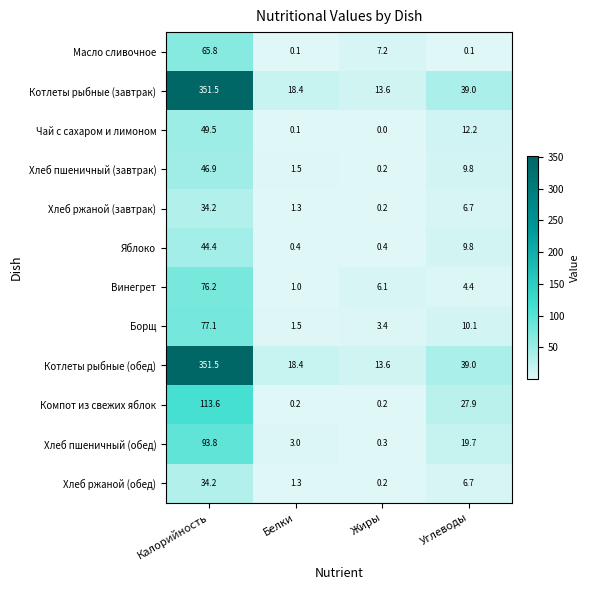

At which category is the sum across all series the highest?

Калорийность